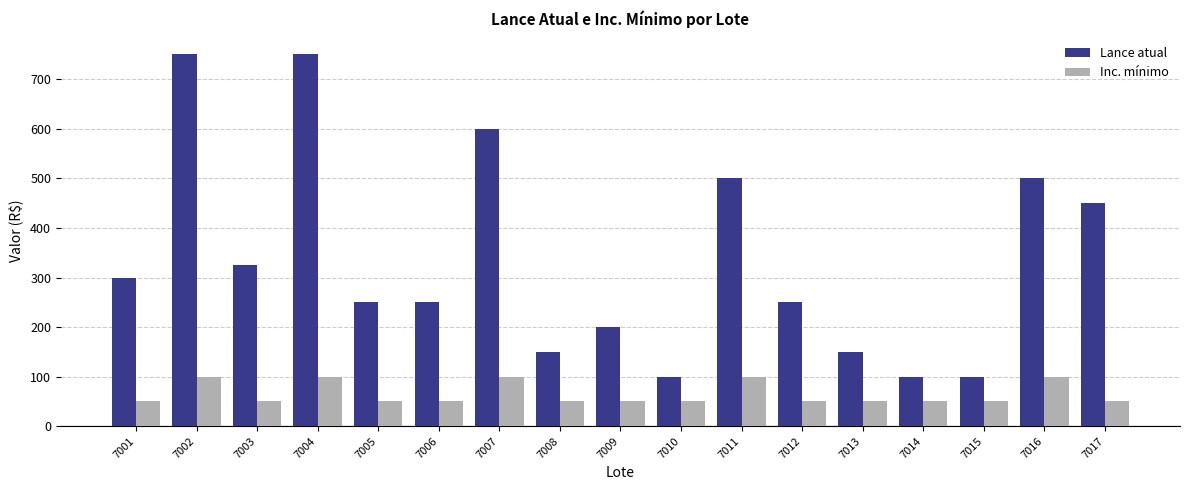

Reading right to left, transcribe all the data shown in this chart.

Lance atual: 450	500	100	100	150	250	500	100	200	150	600	250	250	750	325	750	300
Inc. mínimo: 50	100	50	50	50	50	100	50	50	50	100	50	50	100	50	100	50